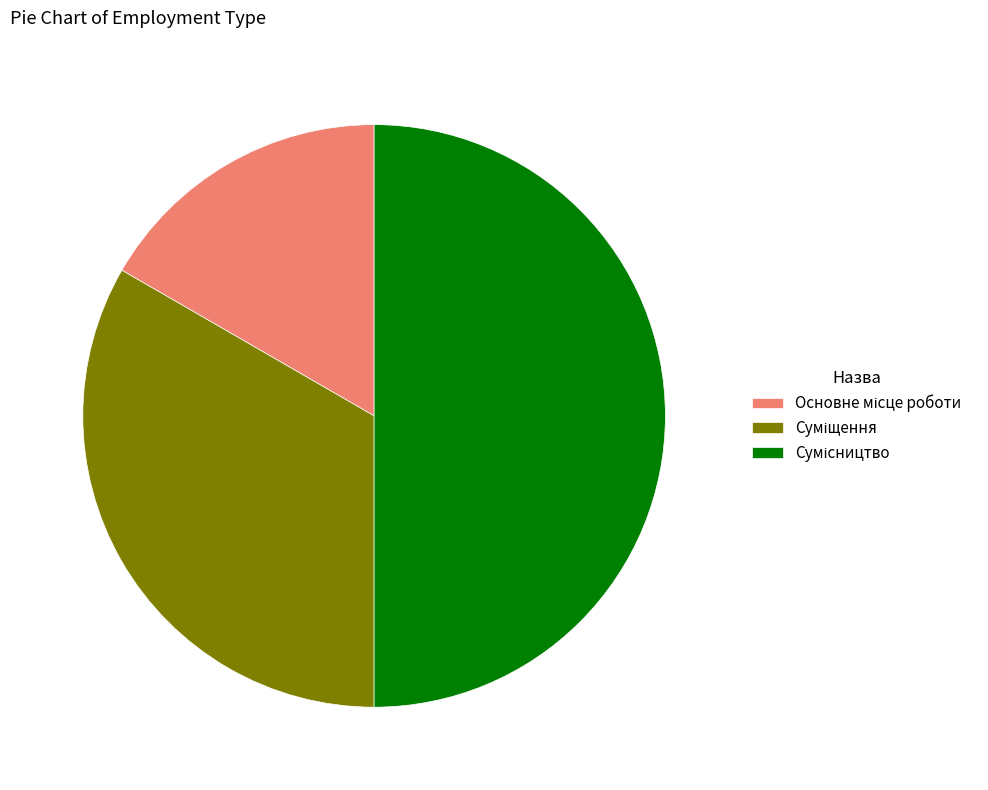

How many slices are in this pie chart?

3